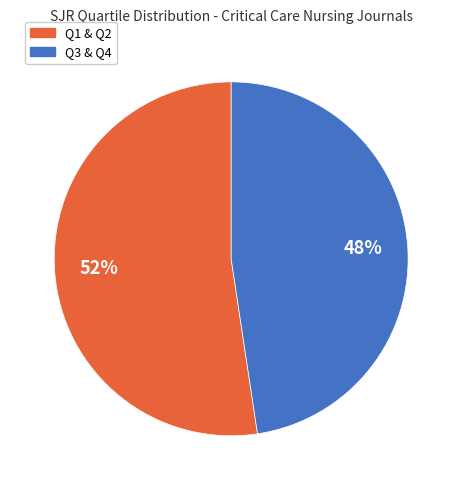

Is there any slice that represents more than half of the pie?

Yes